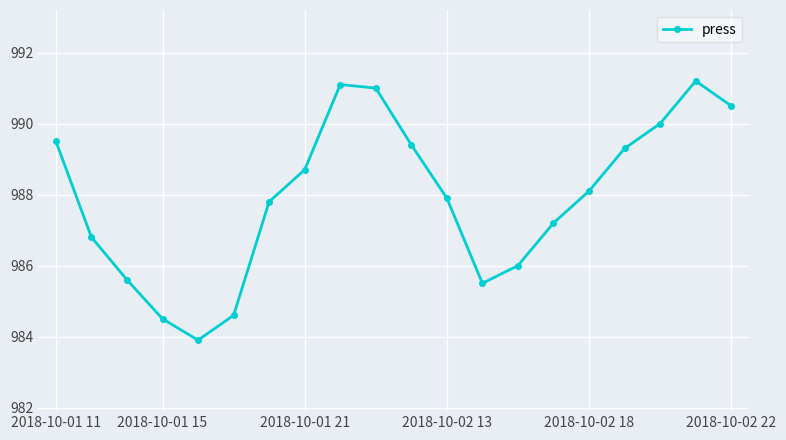

What is the value of the 18th point from the left?

990.0